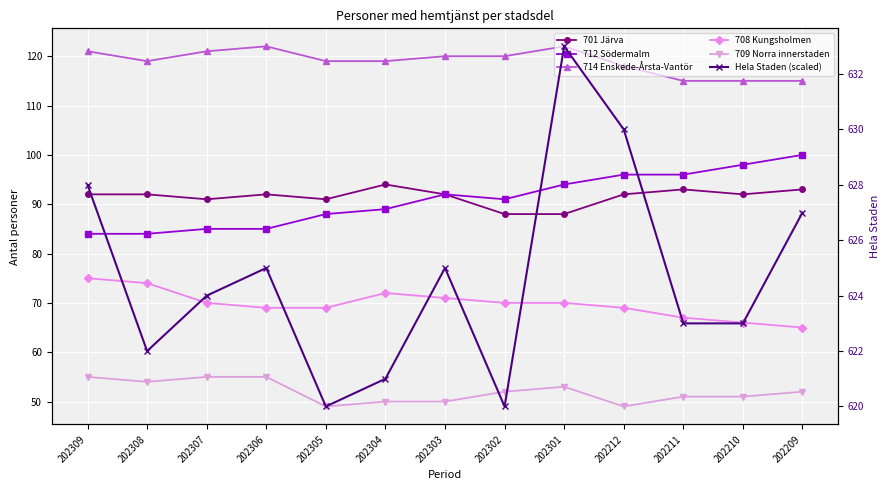

What is the maximum value shown in the chart?

633